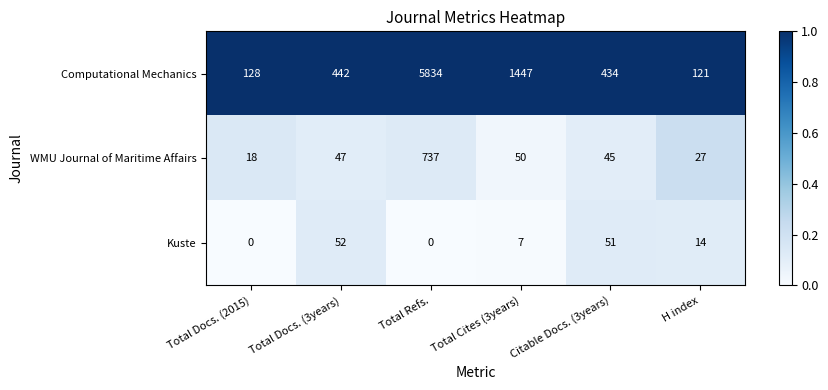

The value of Kuste at Citable Docs. (3years) is 51. True or false?

True